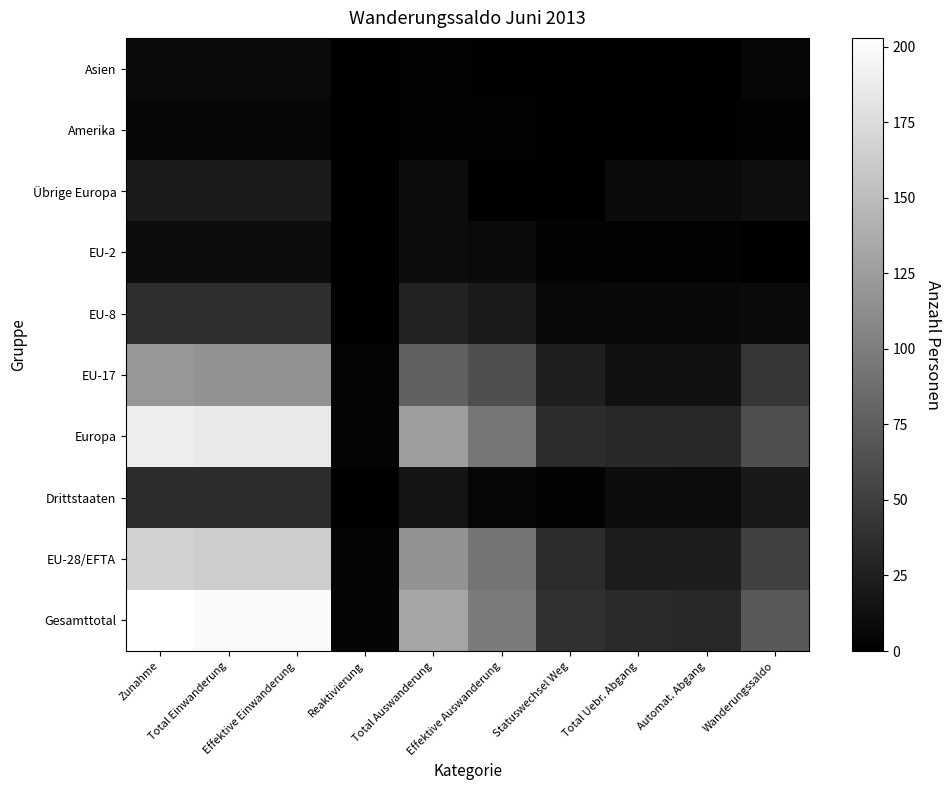

What is the difference between the highest and lowest values at Total Uebr. Abgang?

33